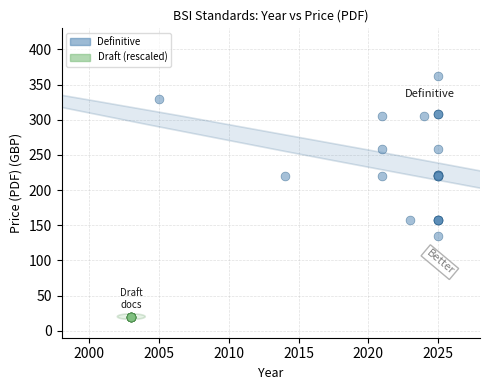

Which series contains the lowest Y value?

Draft (rescaled)